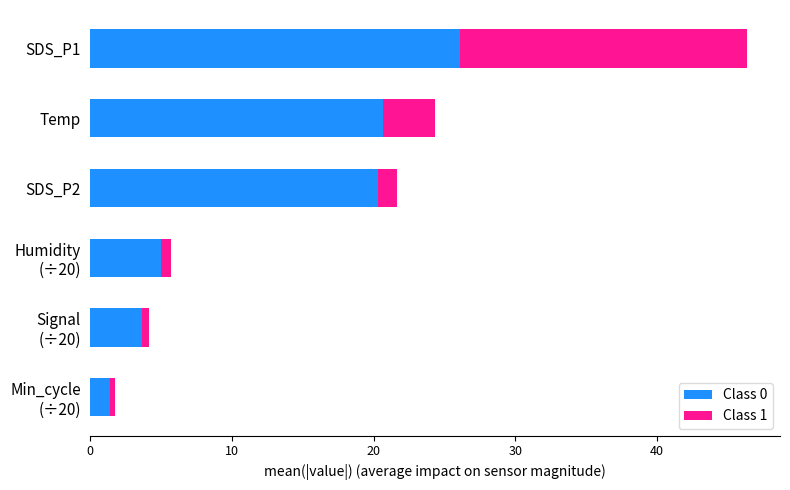

What is the average value of the Class 0 series?

12.8